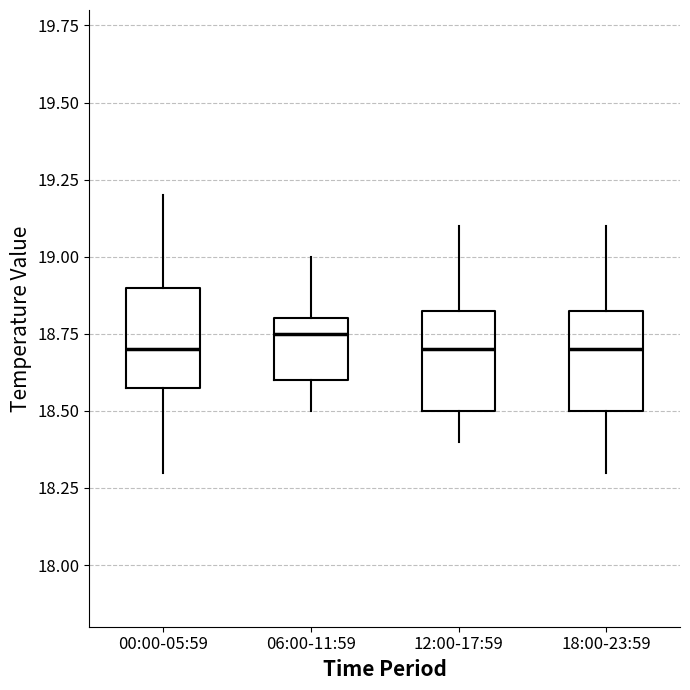

Reading left to right, transcribe this box plot: for each box, give where its median line is, the range the box spans, and where its two whiskers end, as read against the y-axis. The values are not printed on the chart, so give them approximately, as read against the axis.

00:00-05:59: median 18.70, box 18.60 to 18.90, whiskers 18.30 to 19.20
06:00-11:59: median 18.75, box 18.60 to 18.80, whiskers 18.50 to 19.00
12:00-17:59: median 18.70, box 18.50 to 18.85, whiskers 18.40 to 19.10
18:00-23:59: median 18.70, box 18.50 to 18.85, whiskers 18.30 to 19.10